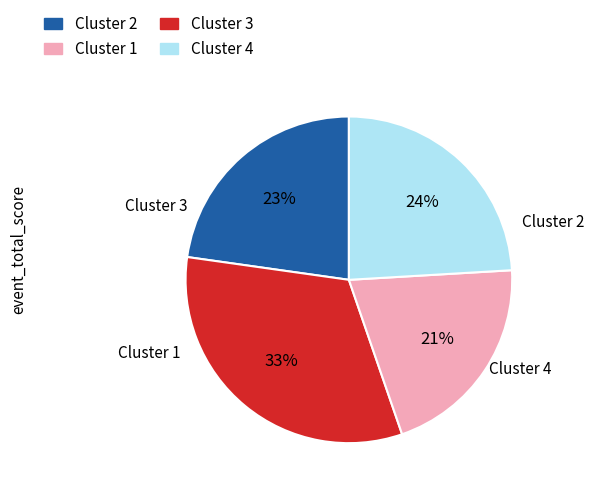

Is there a majority slice in this chart?

No